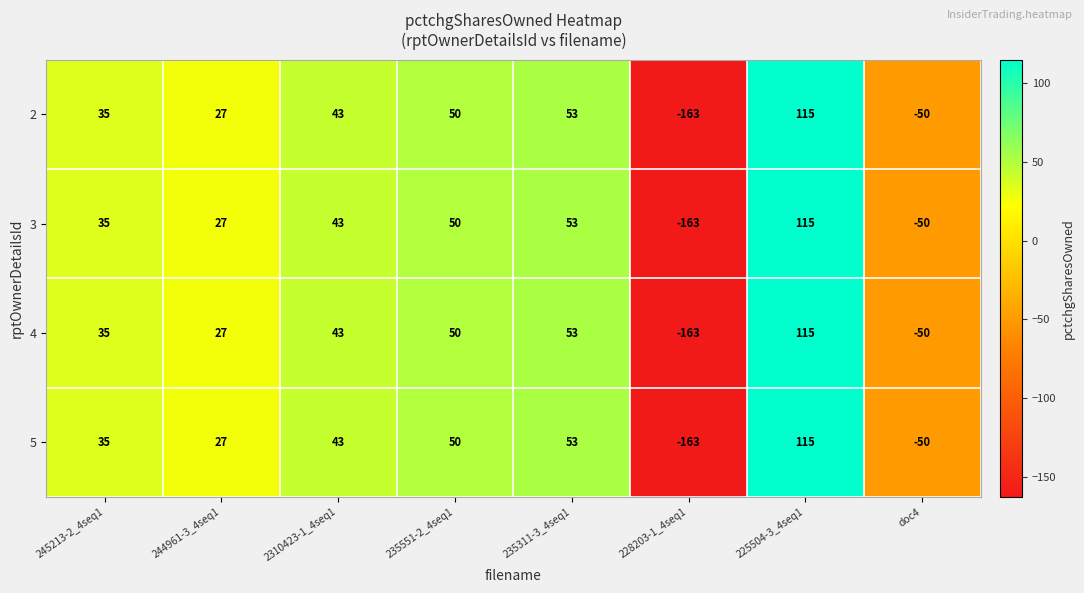

What is the average value of the 3 series?

14